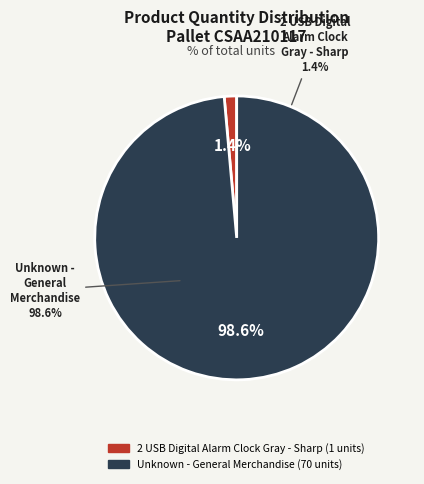

Combined, do 2 USB Digital Alarm Clock Gray - Sharp and Unknown - General Merchandise account for over 50%?

Yes